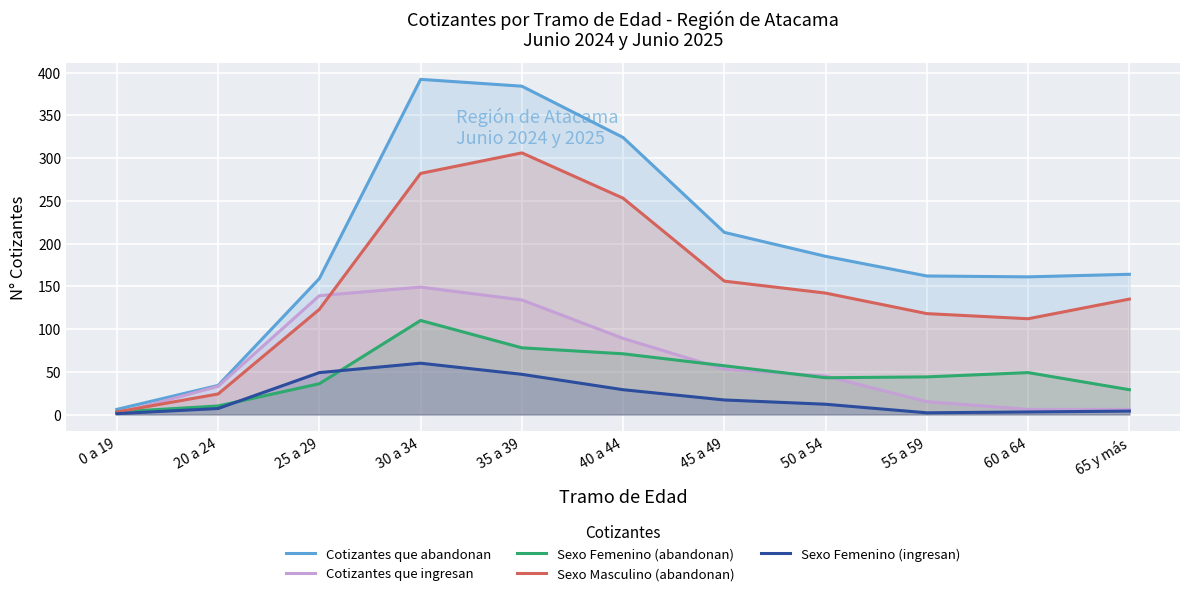

What is the average value of the Cotizantes que abandonan series?

199